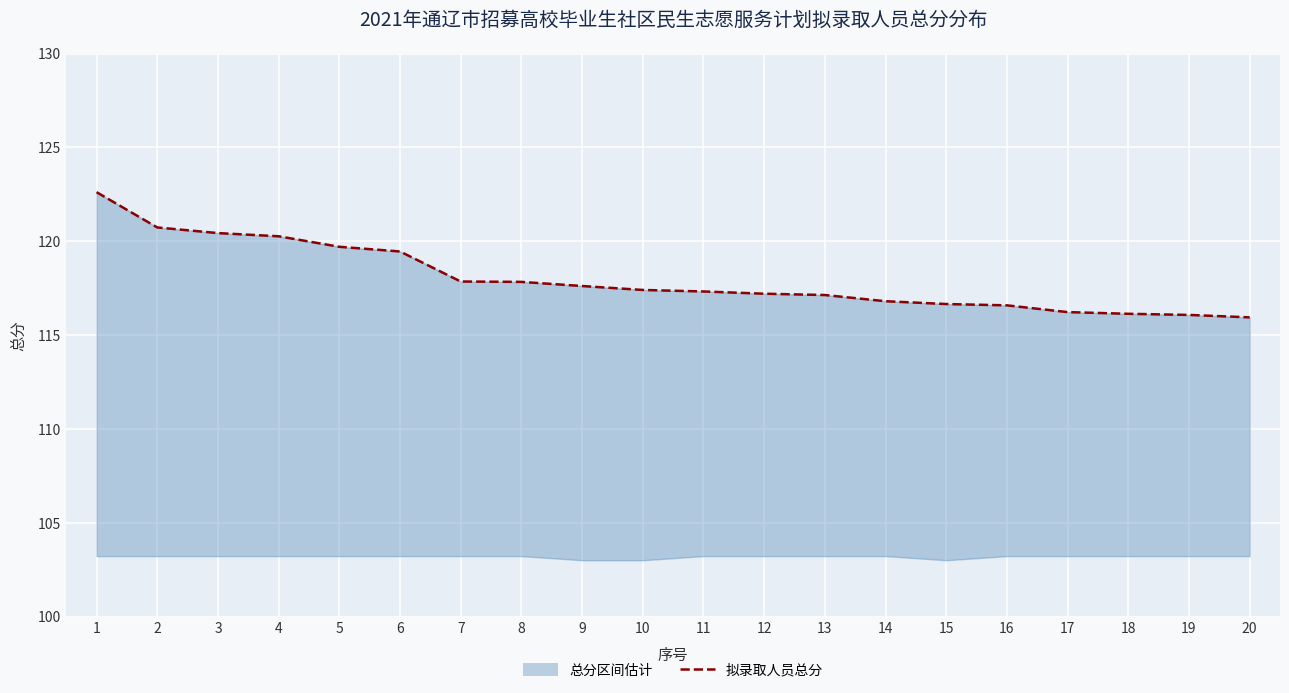

What is the sum of the values at 6 and 14?

236.3